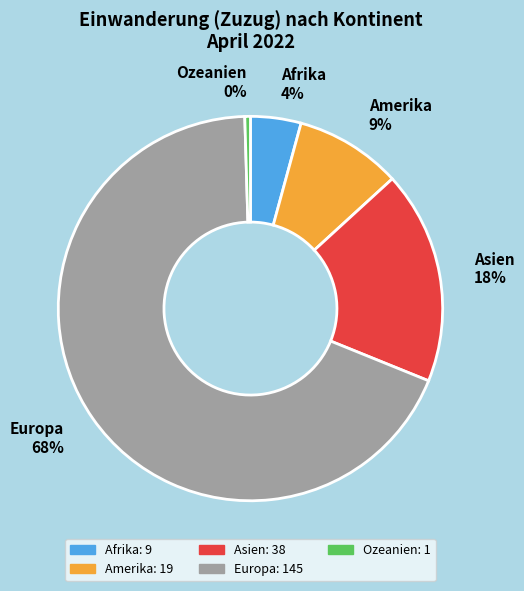

Rank the categories by value from lowest to highest.

Ozeanien, Afrika, Amerika, Asien, Europa